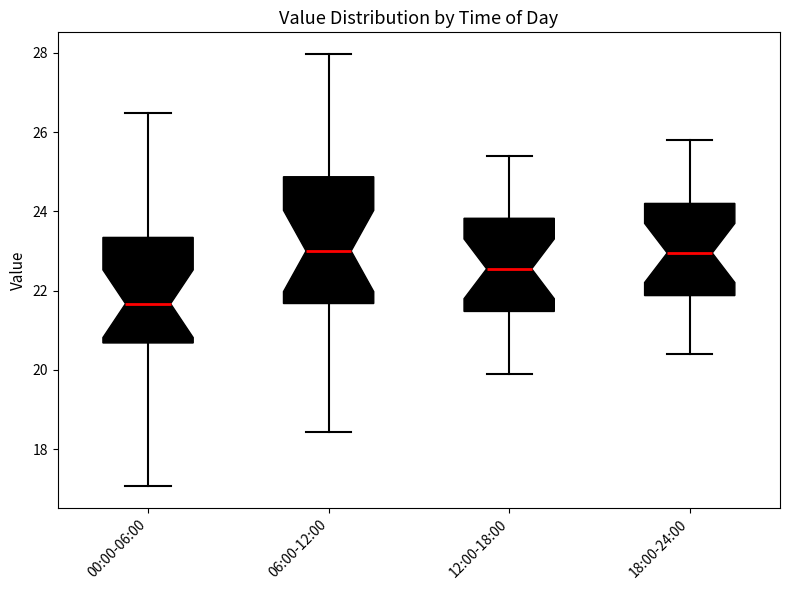

Comparing the boxes themselves (not the whiskers), which one is the tallest?

06:00-12:00